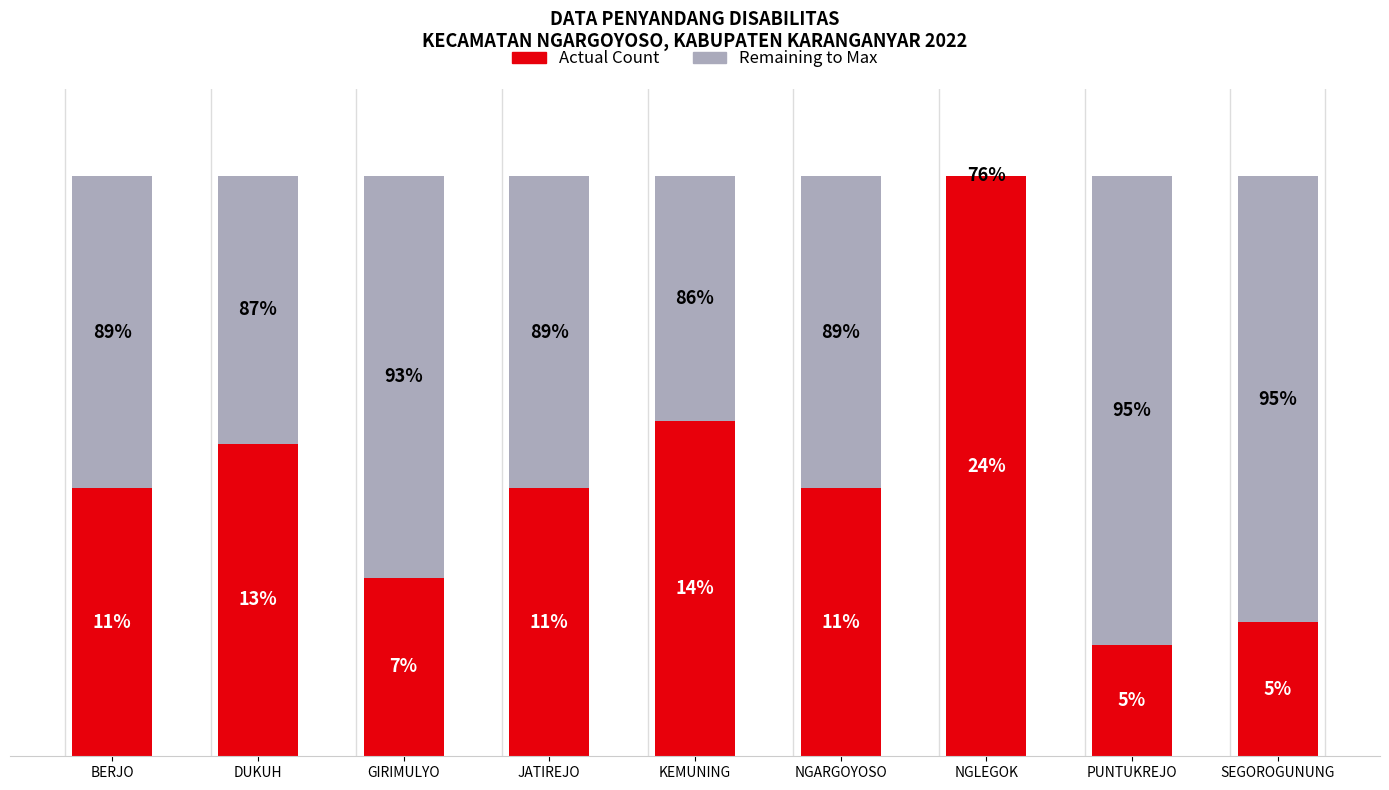

True or false: Remaining to Max has a value of 0 at NGLEGOK.

True